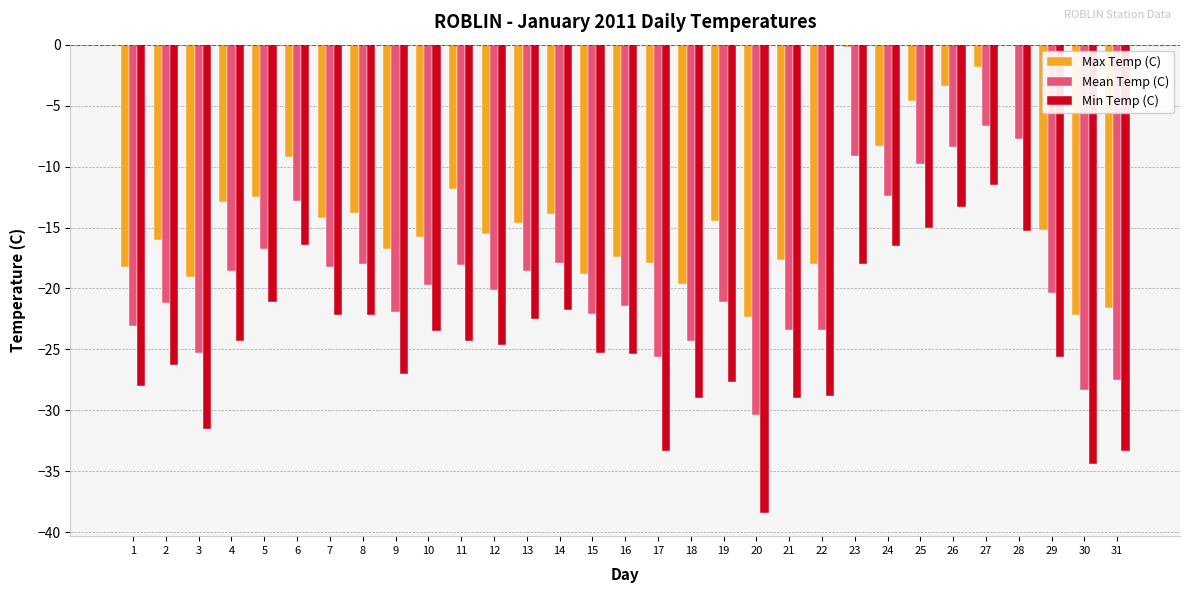

At which label does Min Temp (C) reach its peak?

27